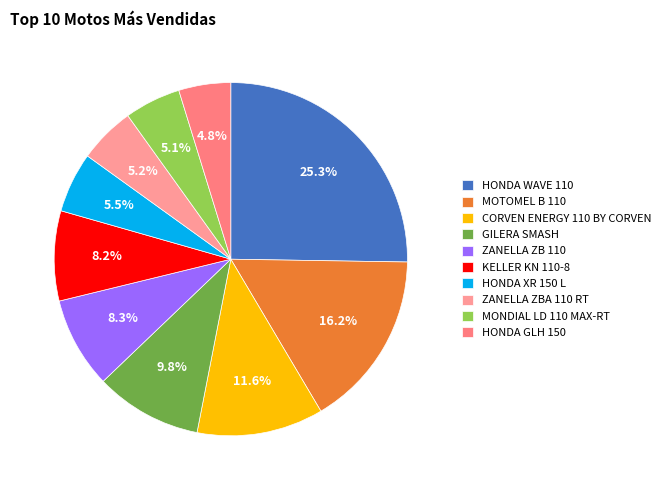

How many segments does this pie chart have?

10